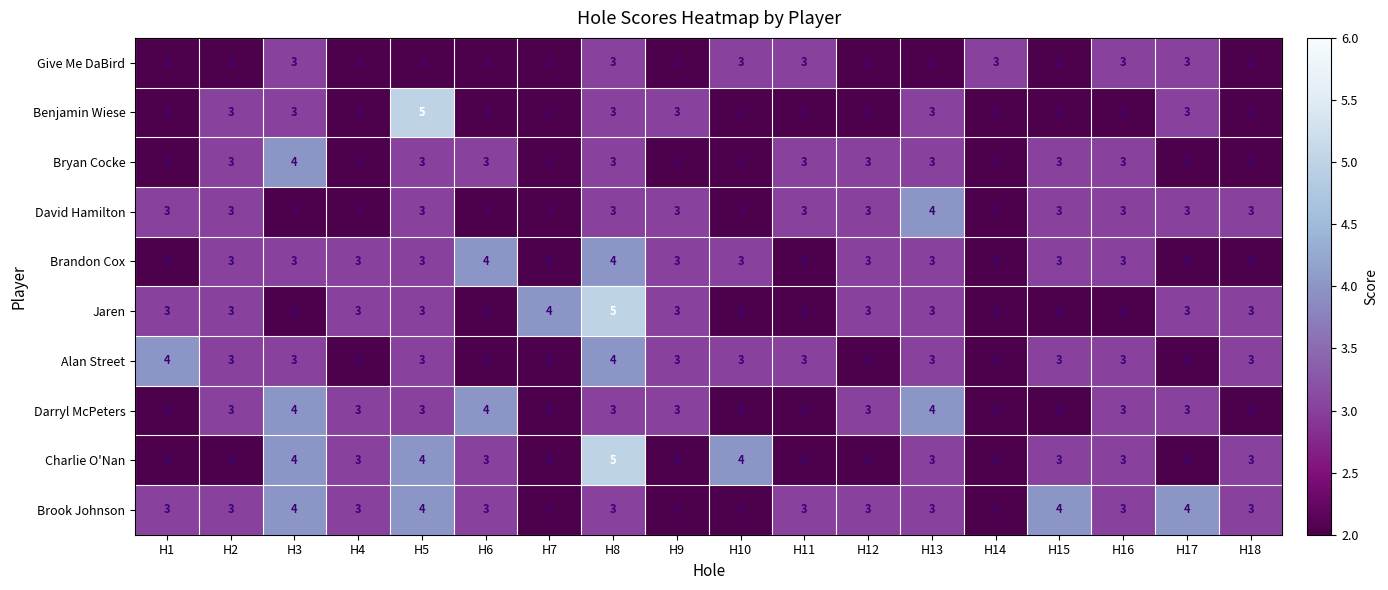

Between H5 and H12, which series saw the biggest shift?

Benjamin Wiese